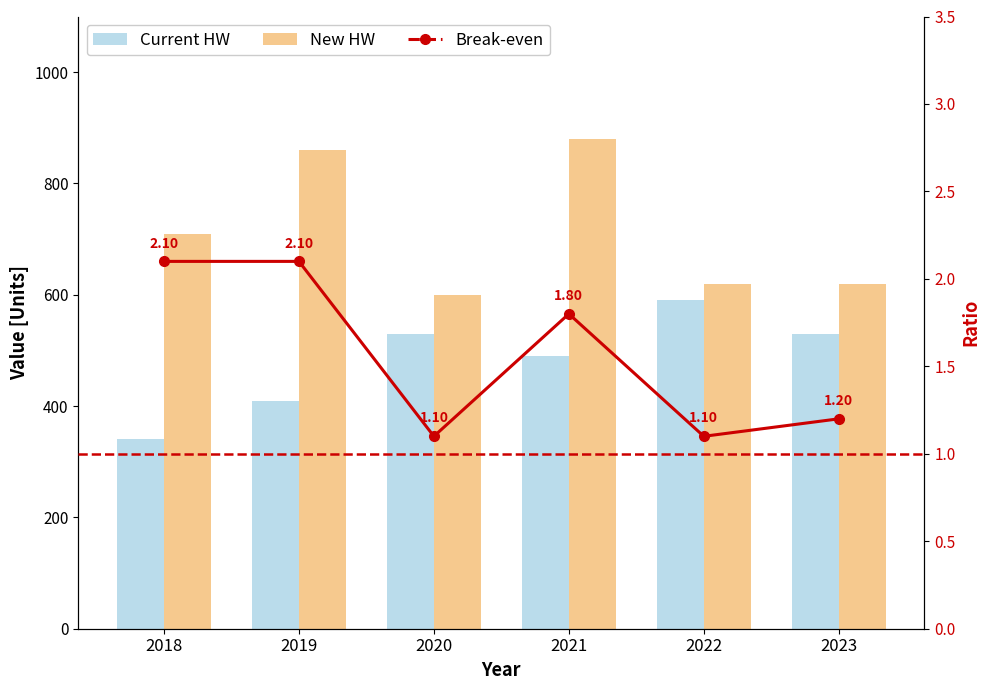

At how many categories does at least one series exceed 386?

6